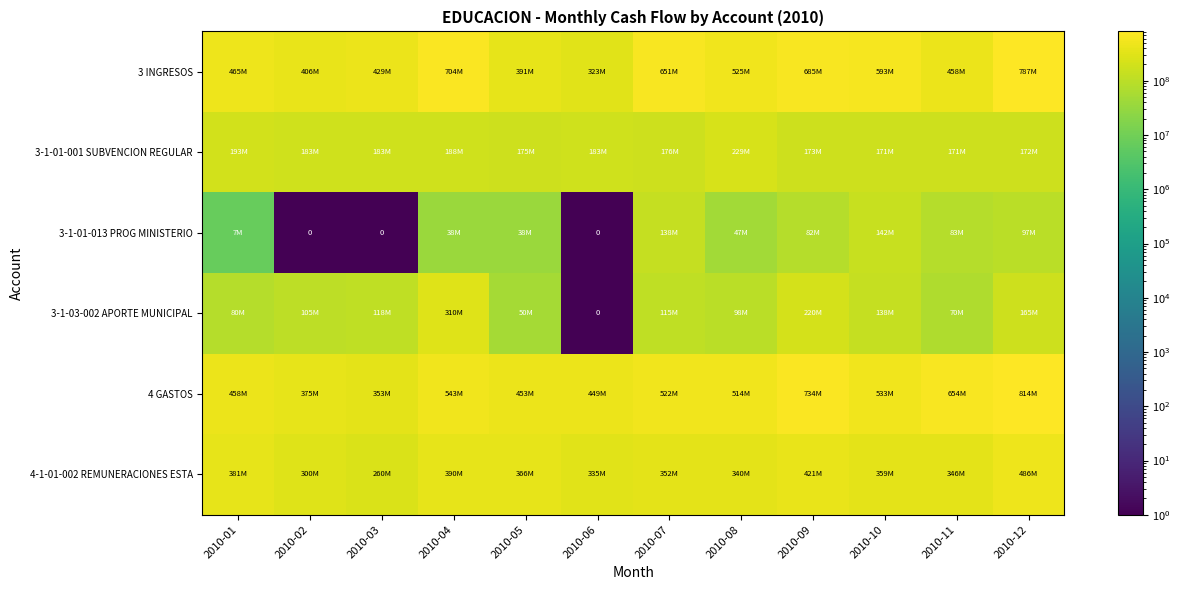

List the series in order of their peak value, lowest first.

3-1-01-013 PROG MINISTERIO, 3-1-01-001 SUBVENCION REGULAR, 3-1-03-002 APORTE MUNICIPAL, 4-1-01-002 REMUNERACIONES ESTA, 3 INGRESOS, 4 GASTOS